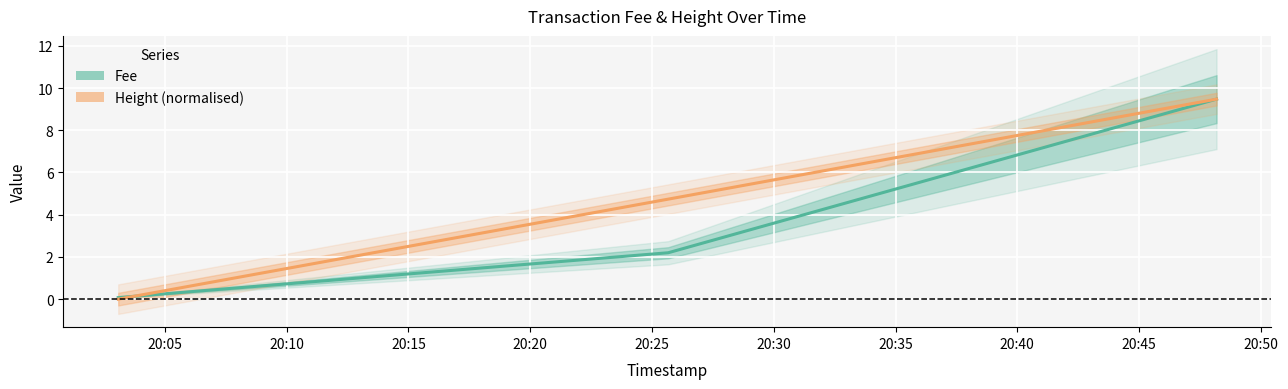

What is the greatest value displayed?

9.5